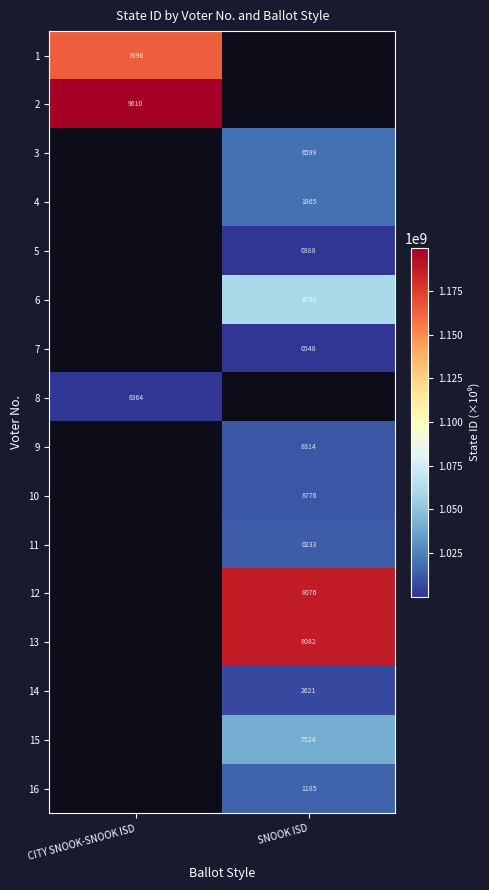

The value of 8 at CITY SNOOK-SNOOK ISD is 1620. True or false?

False